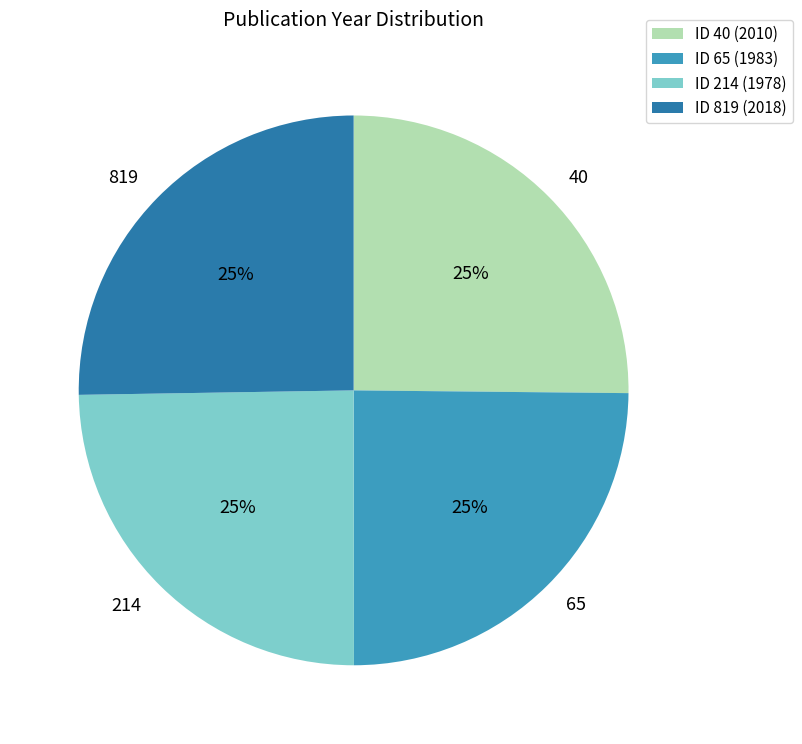

To the nearest percent, what portion does 214 represent?

25%